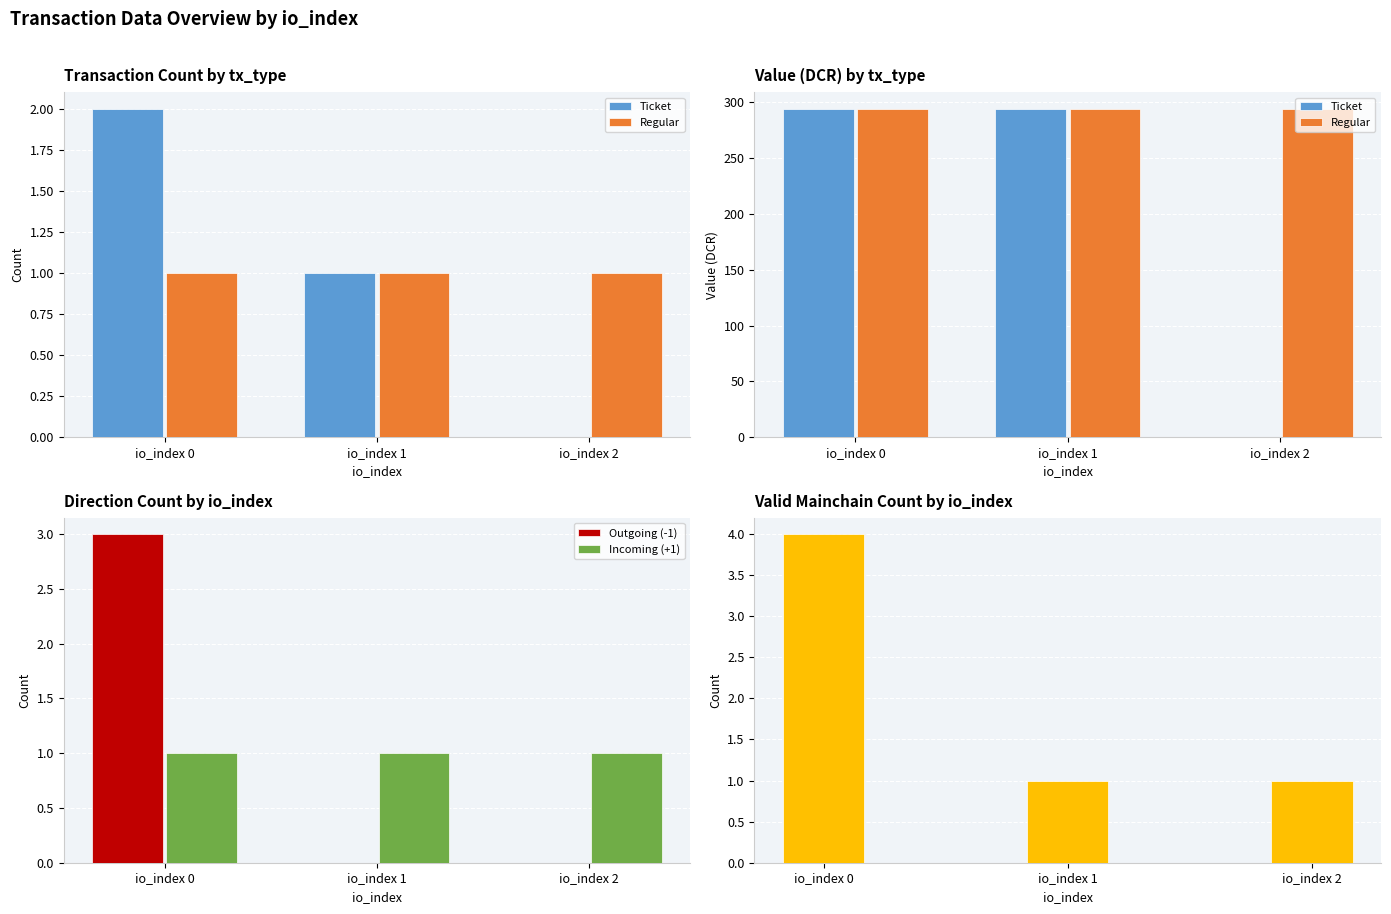

At how many categories does at least one series exceed 121?

3